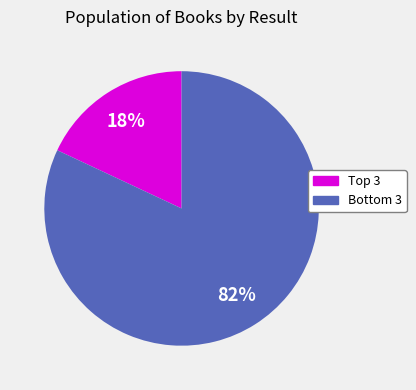

To the nearest percent, what is the difference between the largest and smallest slice percentages?

64%